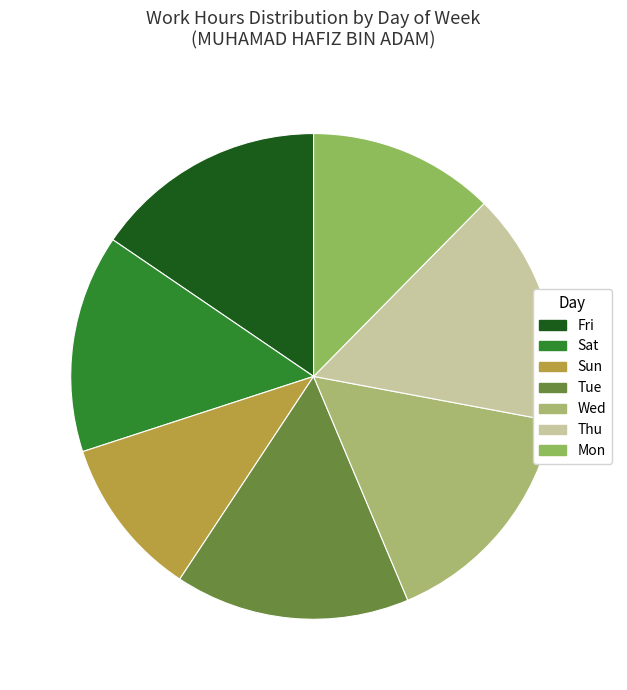

How many slices are in this pie chart?

7